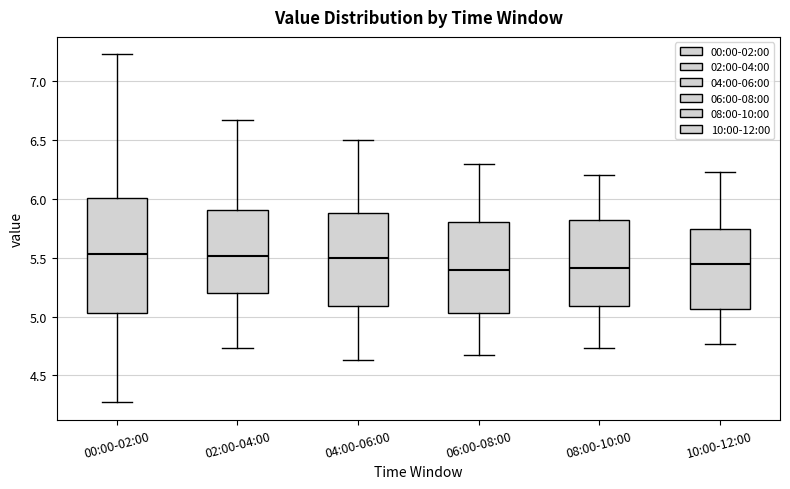

Where is the lower edge of the box for 10:00-12:00 on the y-axis? The values are not printed on the chart, so give them approximately, as read against the axis.

5.05